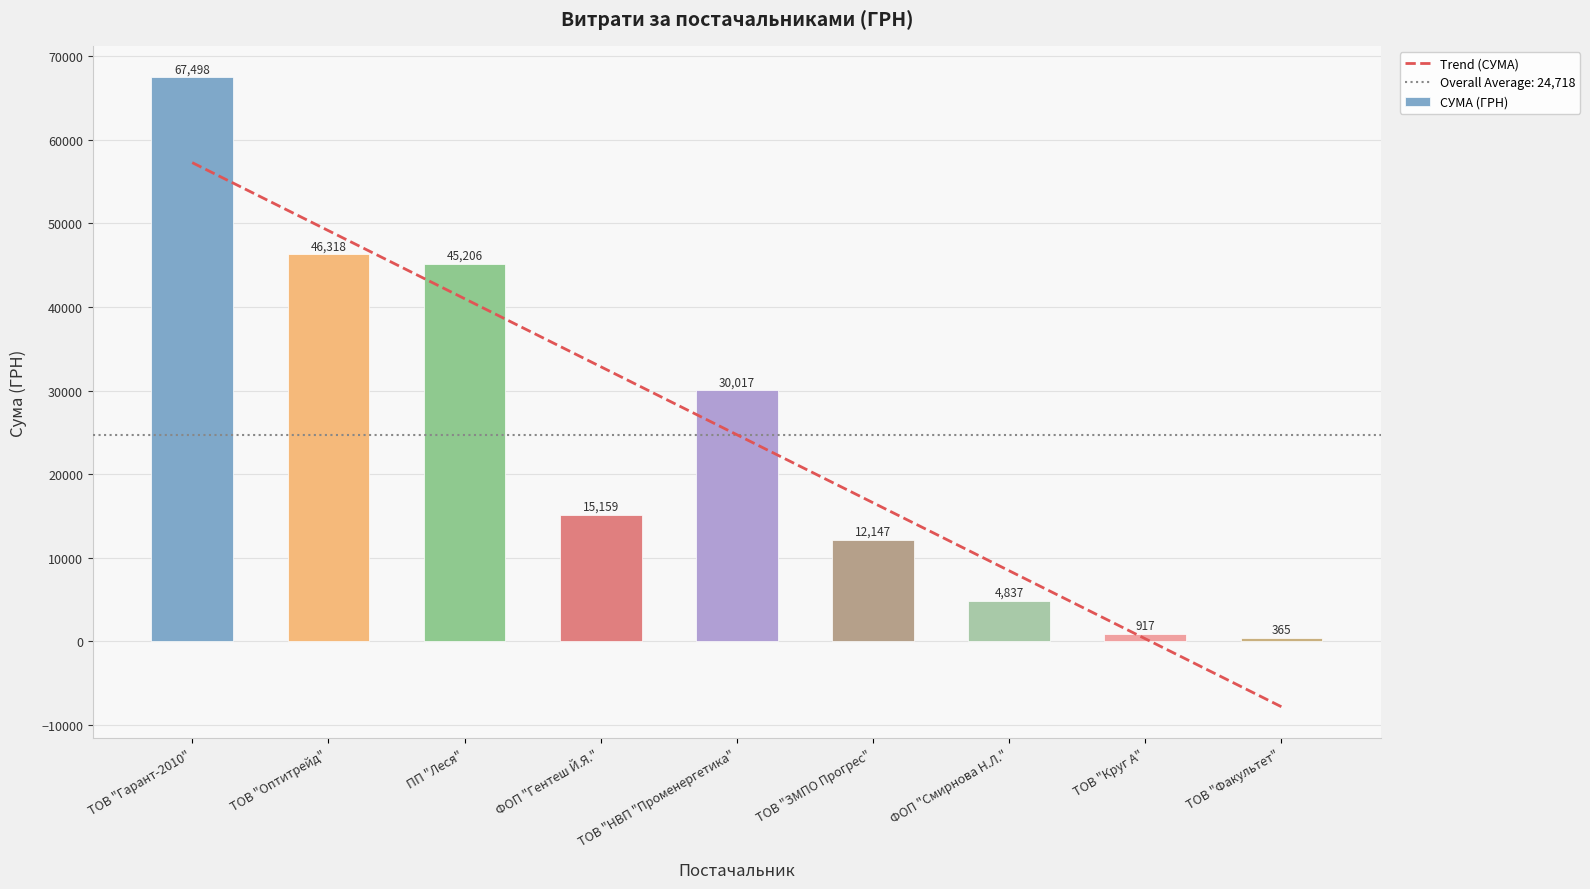

Reading left to right, extract all data points from this chart.

67498.4	46318.3	45206.5	15159.3	30016.8	12147.0	4837.3	916.9	365.0